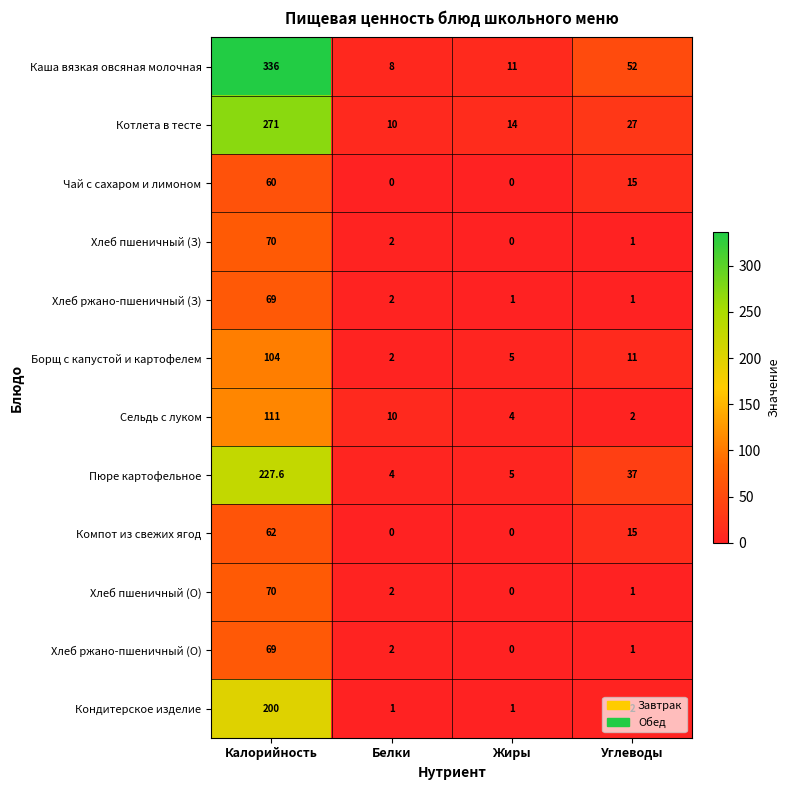

Rank the categories by Котлета в тесте value from highest to lowest.

Калорийность, Углеводы, Жиры, Белки